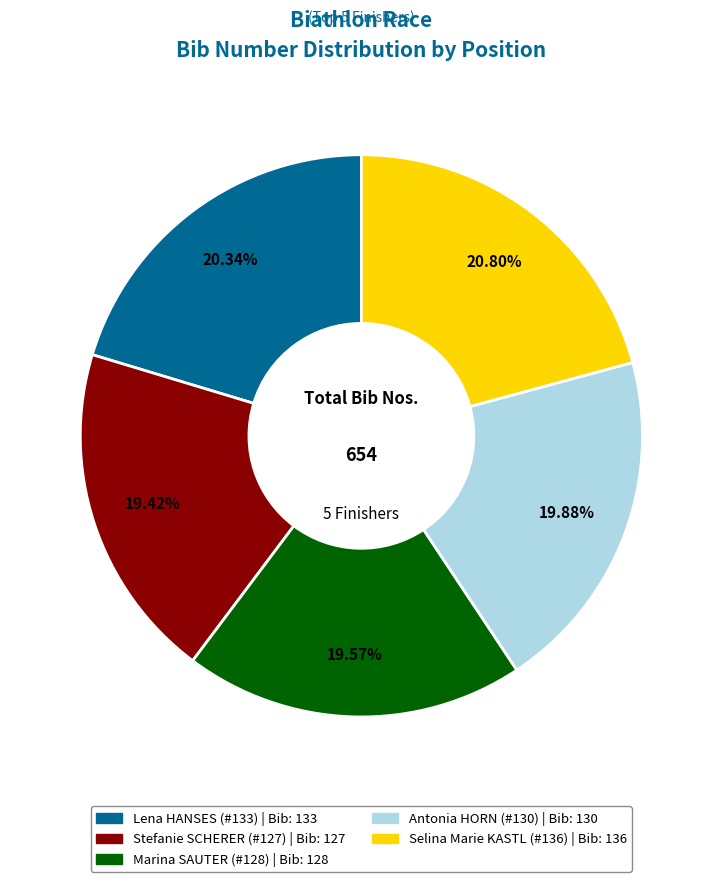

Between Lena HANSES (#133) and Marina SAUTER (#128), which is larger?

Lena HANSES (#133)